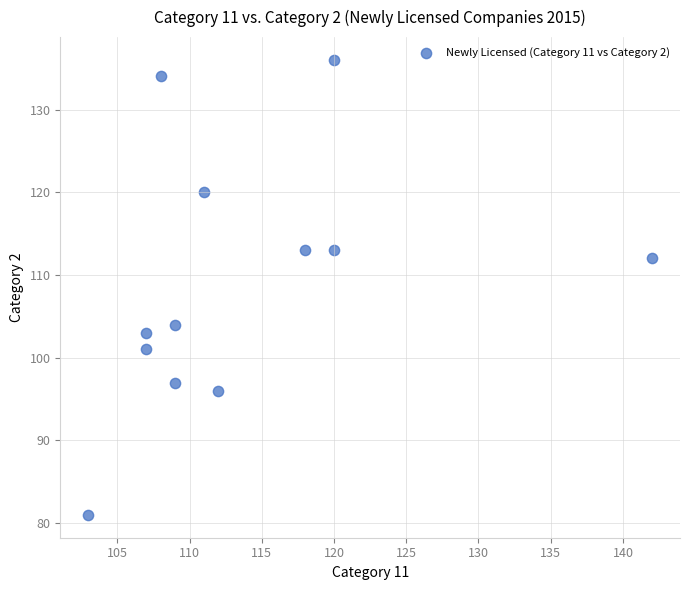

What is the range of X values (max minus min)?

39